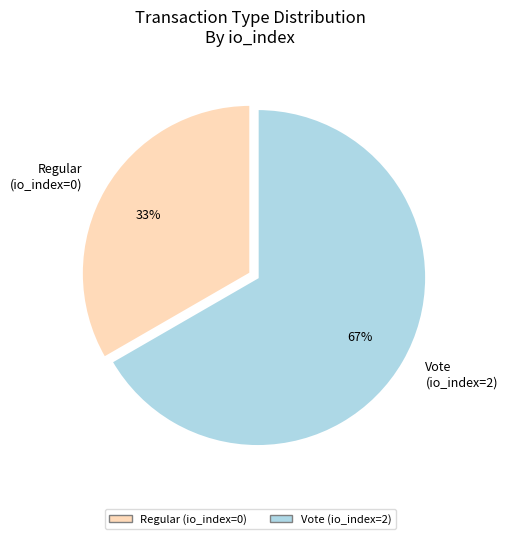

To the nearest percent, what portion does Vote (io_index=2) represent?

67%